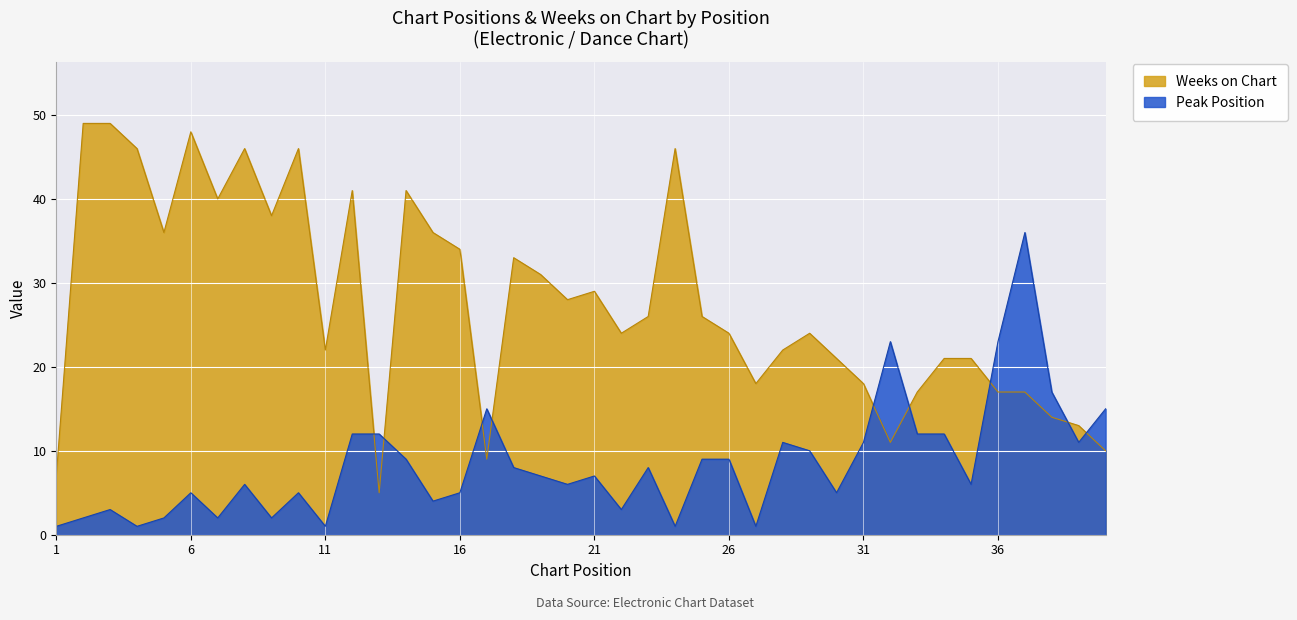

How many data points in Peak Position are less than 7?

19